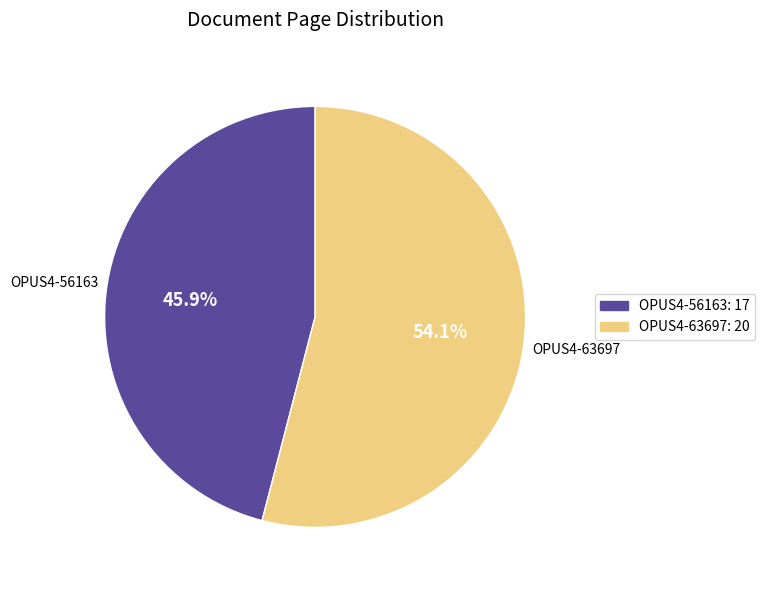

What percentage is NOT represented by OPUS4-56163?

54.1%